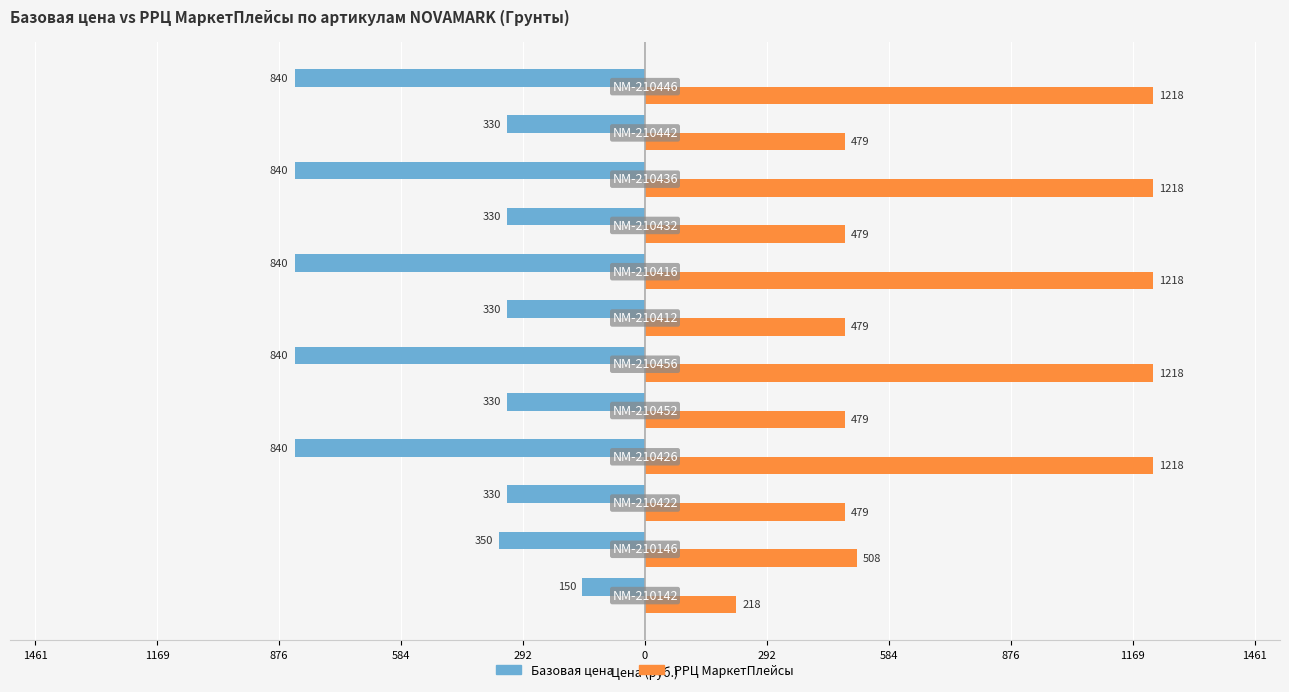

What is the difference between the maximum and second lowest values in the РРЦ МаркетПлейсы series?

739